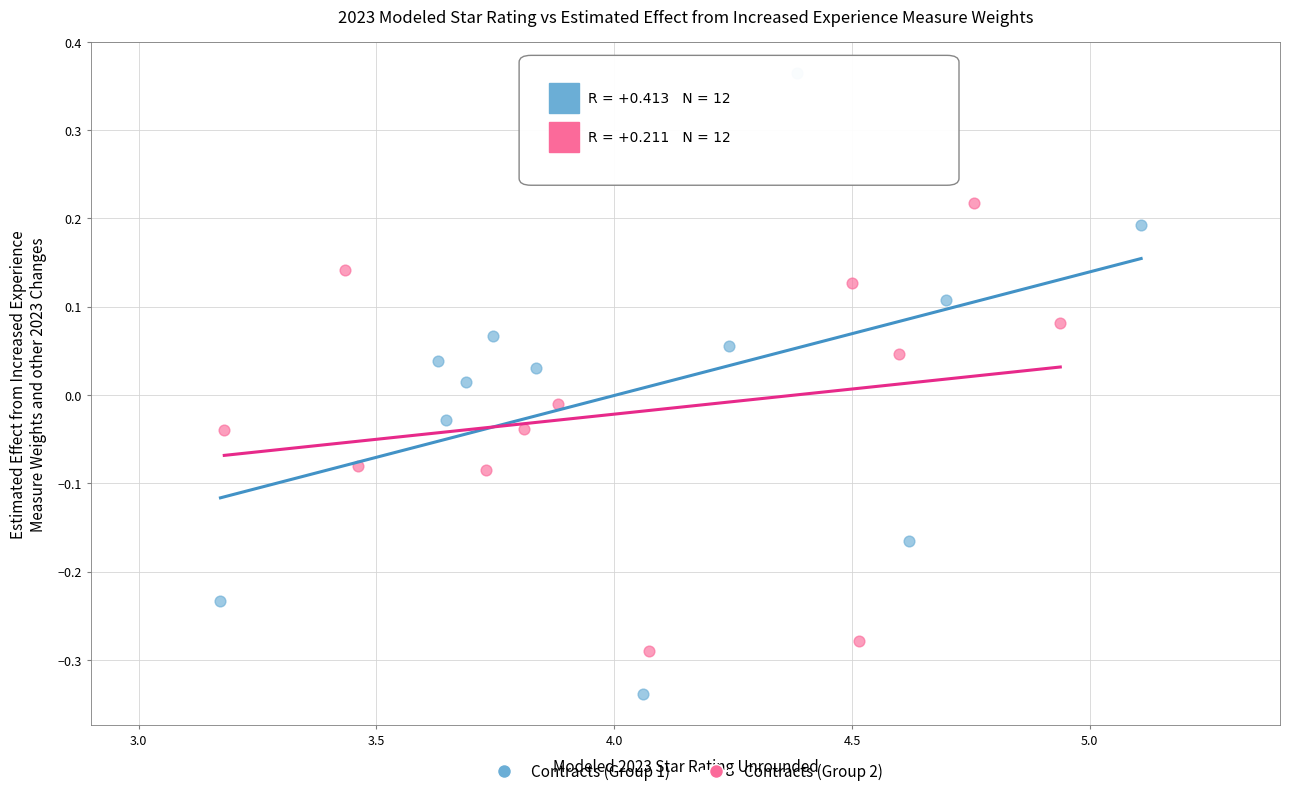

Which series reaches the minimum Y coordinate?

Contracts (Group 1)